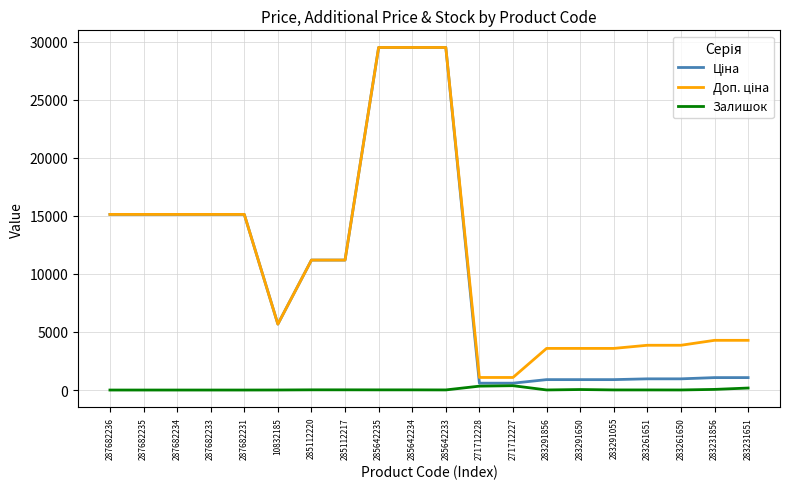

Is it true that Залишок equals 9.0 at 283261651?

True